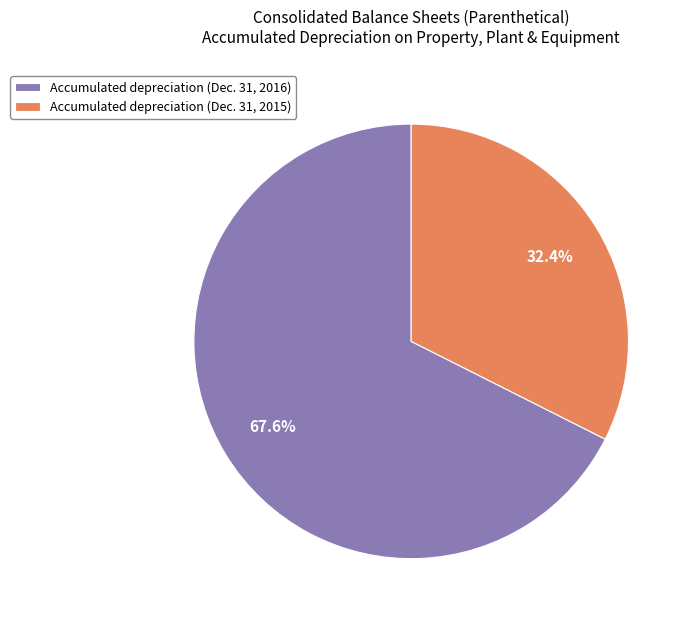

Do Accumulated depreciation (Dec. 31, 2016) and Accumulated depreciation (Dec. 31, 2015) together represent more than half of the pie?

Yes